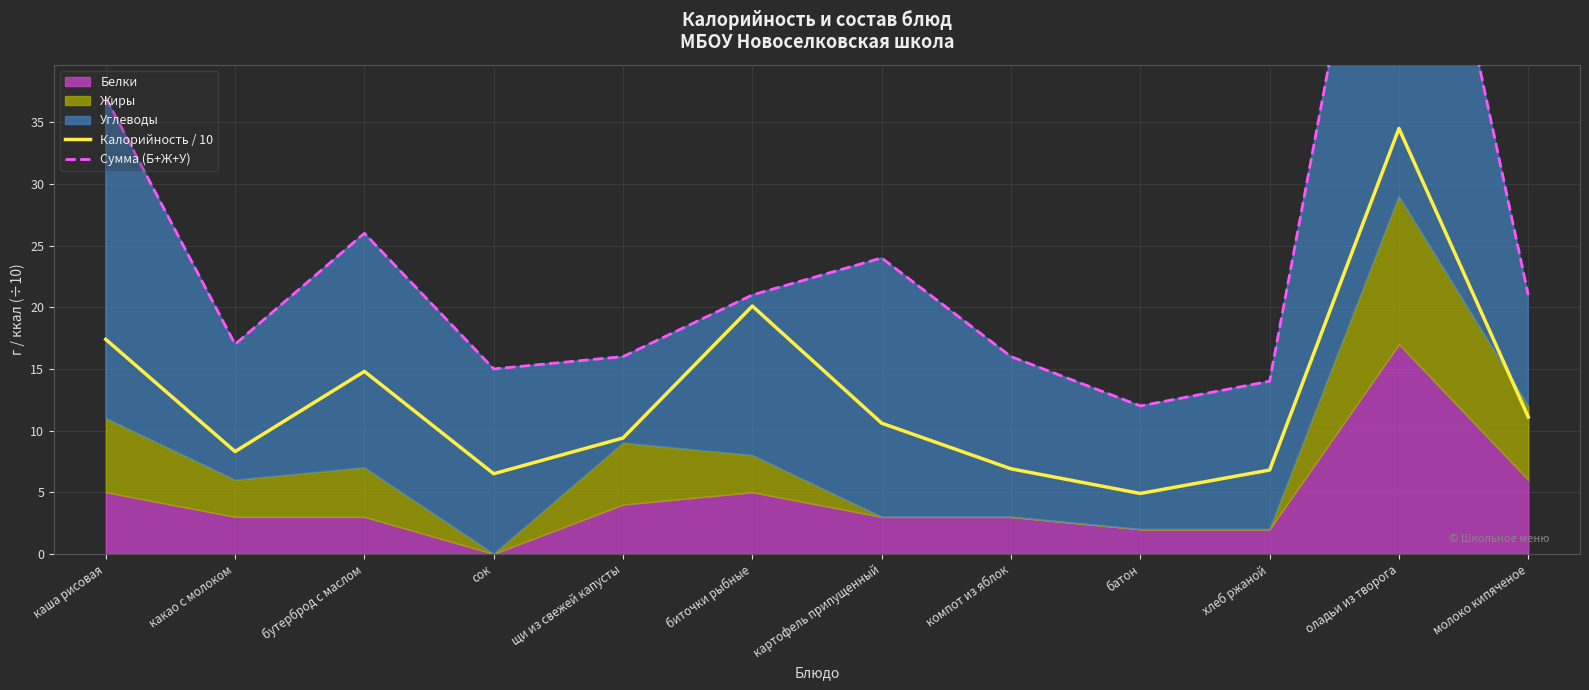

What is the difference between the highest and lowest values at молоко кипяченое?

9.9